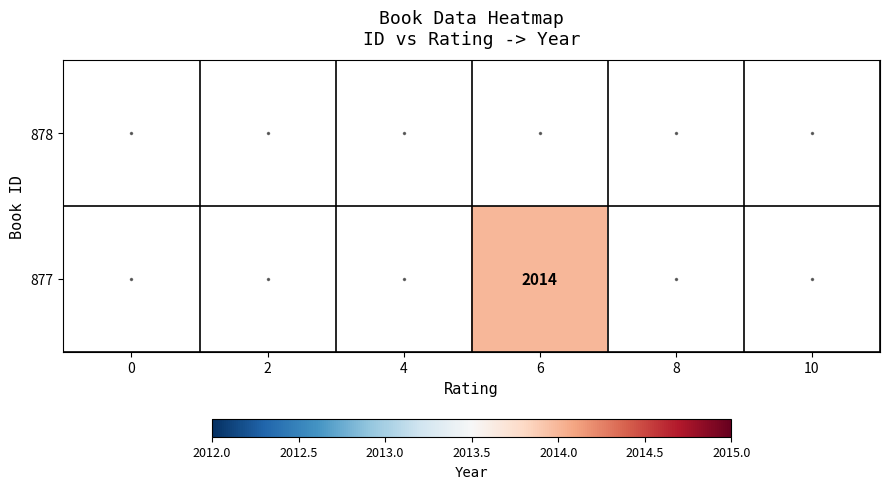

Is the value of 877 at 4 greater than the value of 878 at 8?

No